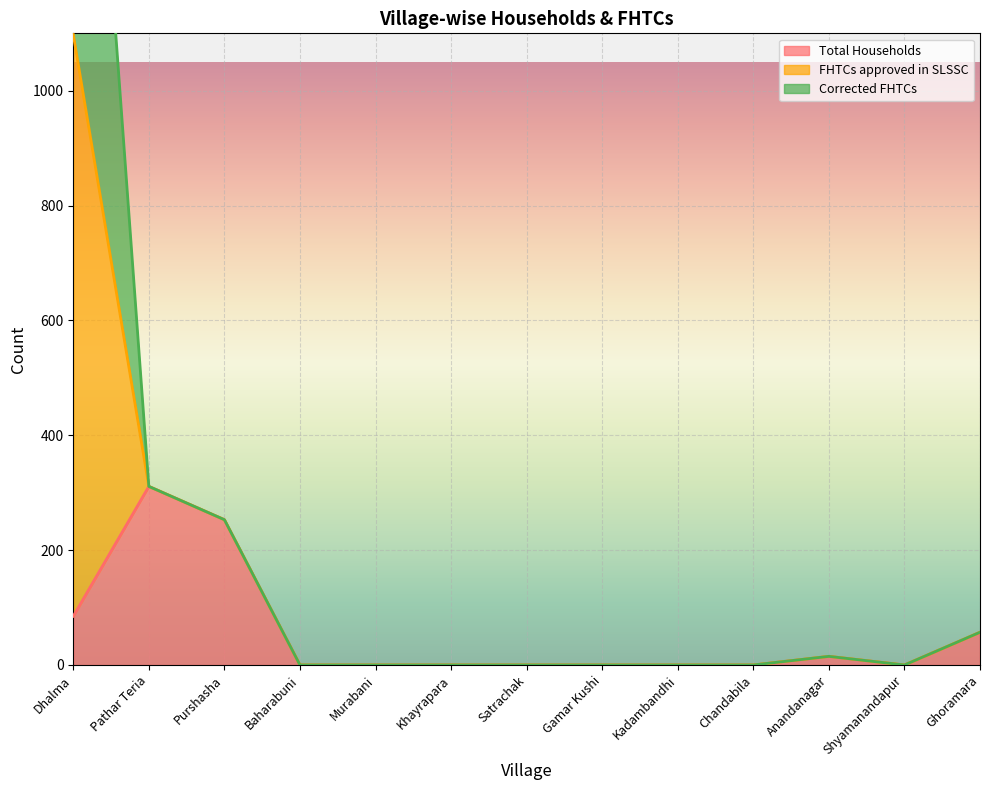

Is it true that Total Households equals -175 at Baharabuni?

False